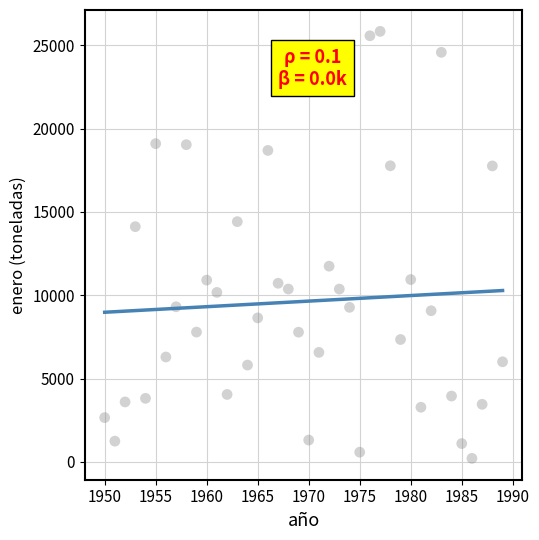

What is the range of X values (max minus min)?

39